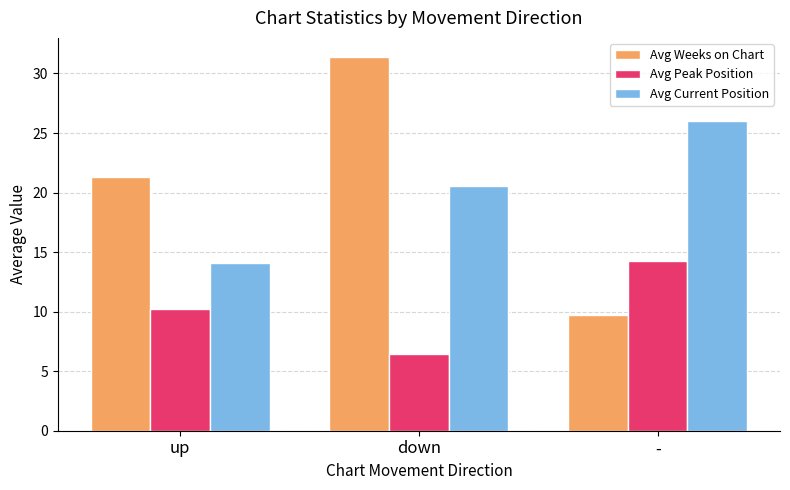

Is the value of Avg Weeks on Chart at up greater than the value of Avg Current Position at down?

Yes